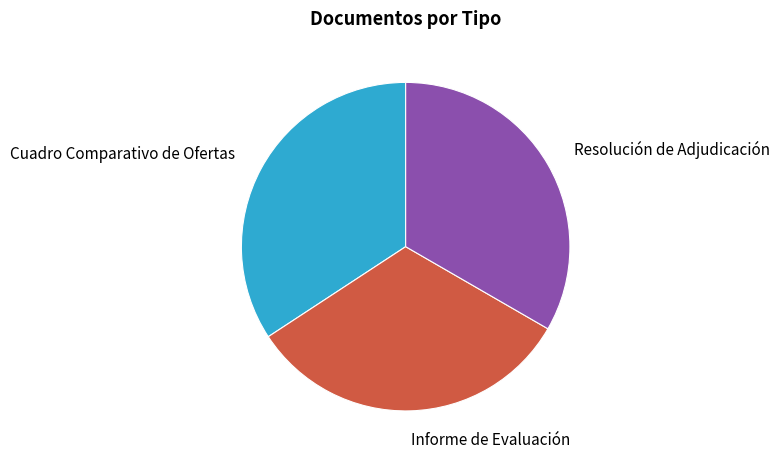

Is there a majority slice in this chart?

No